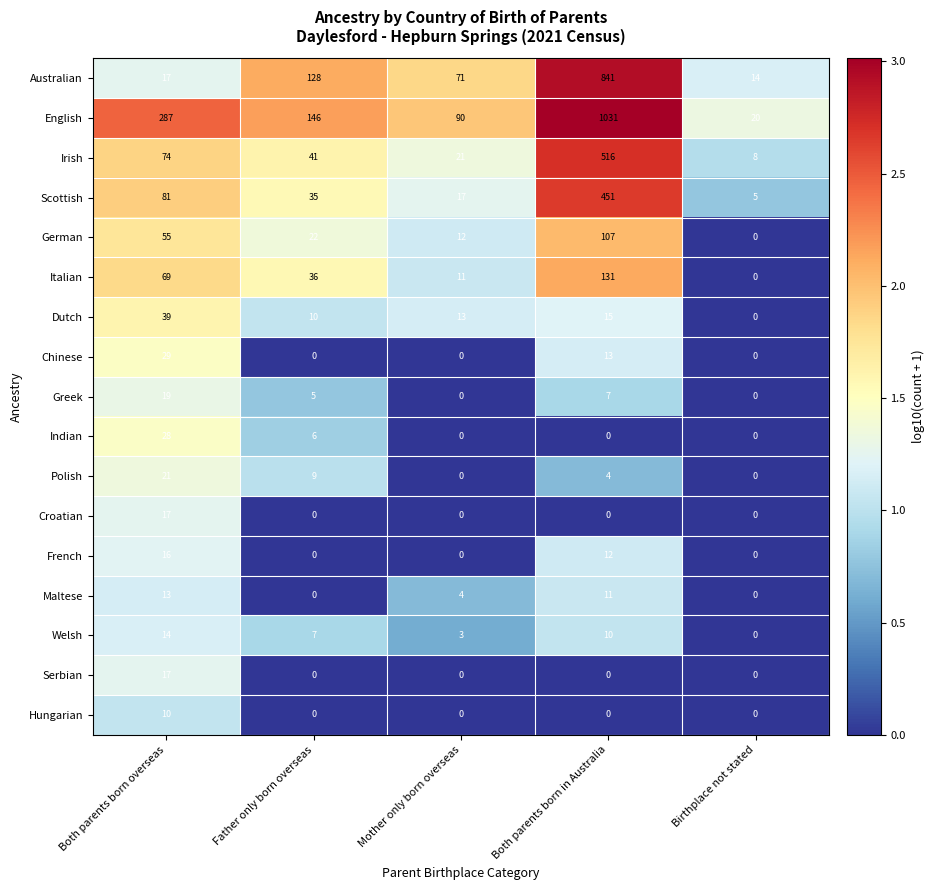

At how many categories does at least one series exceed 8?

5